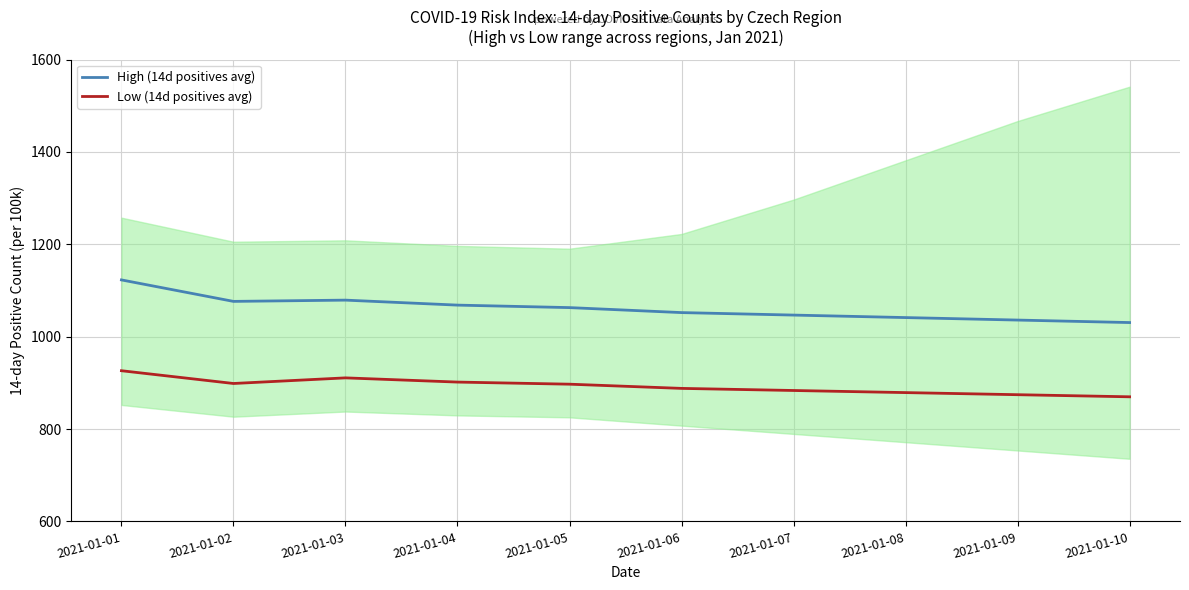

Rank the categories by High (14d positives avg) value from lowest to highest.

2021-01-10, 2021-01-09, 2021-01-08, 2021-01-07, 2021-01-06, 2021-01-05, 2021-01-04, 2021-01-02, 2021-01-03, 2021-01-01